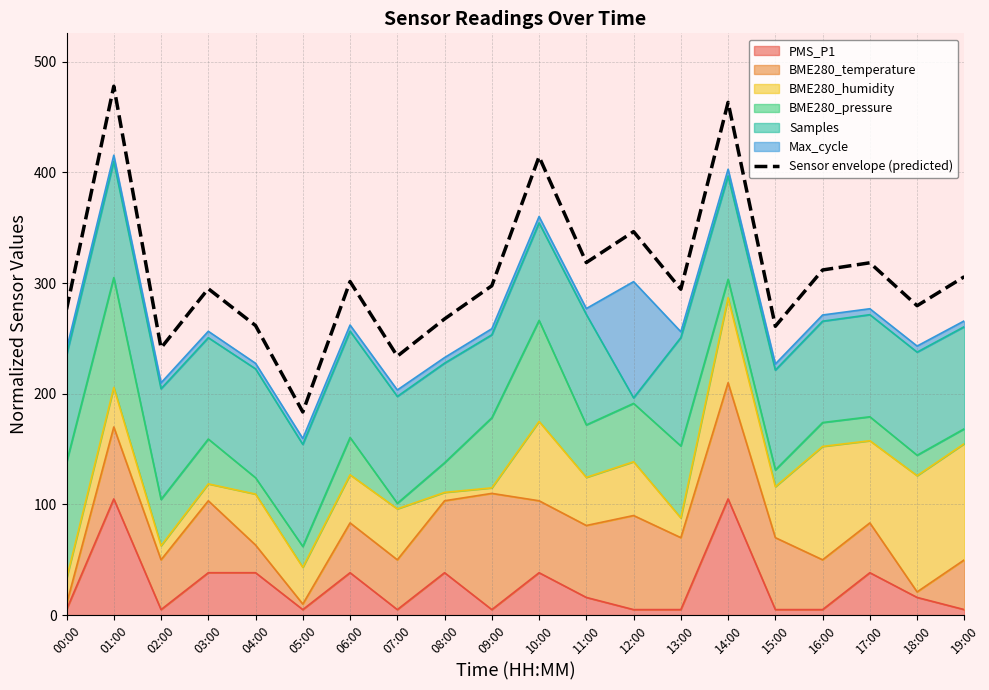

What is the minimum value shown in the chart?

183.5